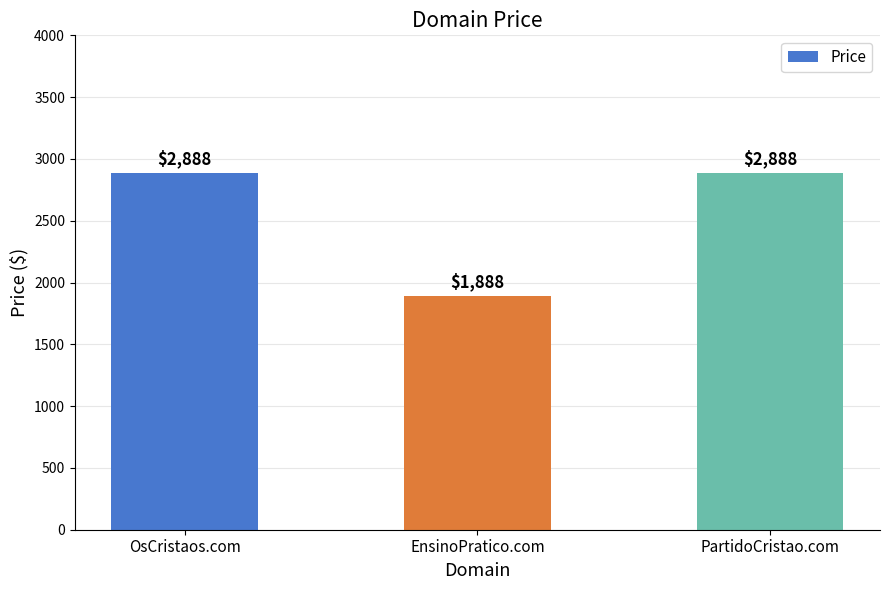

What is the average value?

2555